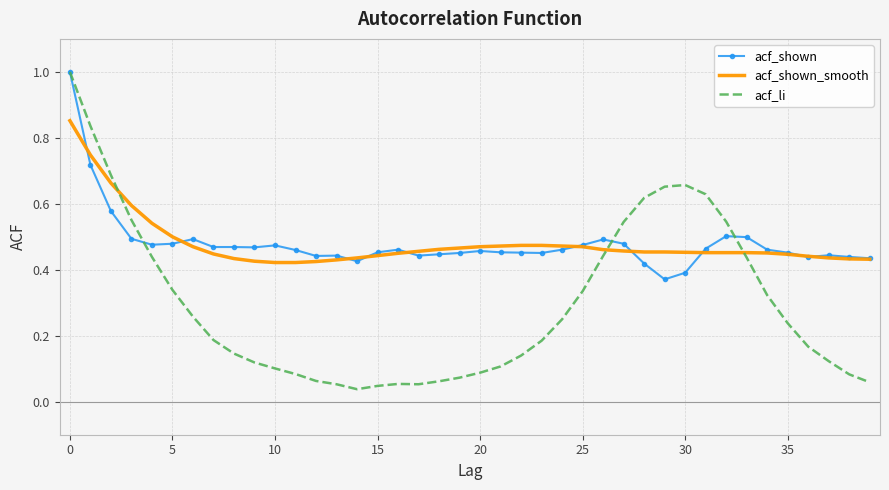

What is the maximum value for acf_shown?

1.0